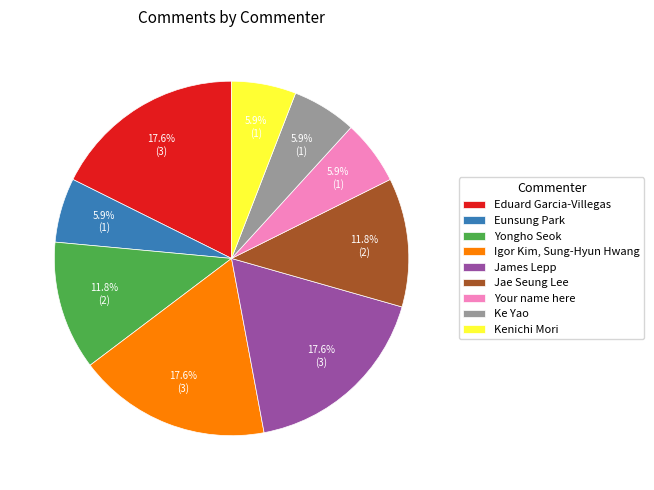

What is the total percentage of James Lepp and Kenichi Mori?

23.5%